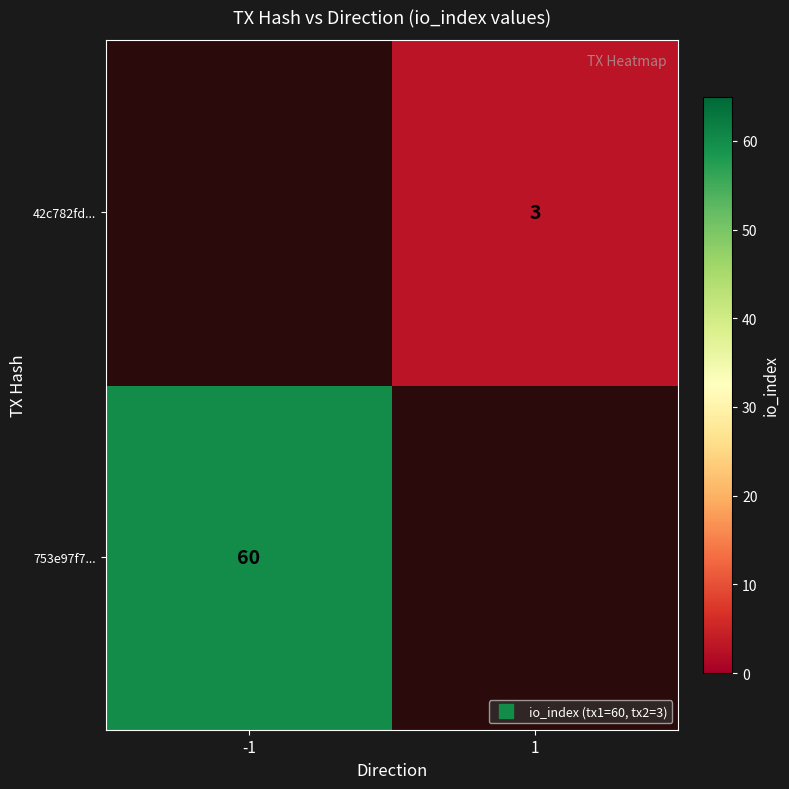

What is the difference between the 753e97f7... values at -1 and 1?

60